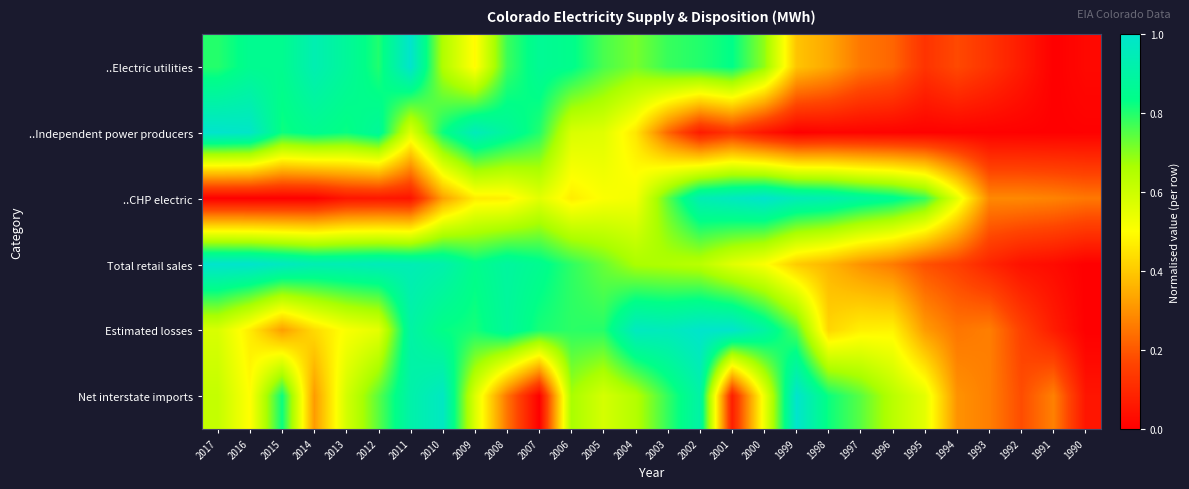

Reading left to right, list all the values displayed in this chart.

..Electric utilities: 2017=0.8	2016=0.9	2015=0.8	2014=0.9	2013=0.9	2012=0.8	2011=1.0	2010=0.7	2009=0.5	2008=0.8	2007=0.9	2006=0.8	2005=0.8	2004=0.7	2003=0.8	2002=0.8	2001=0.8	2000=0.7	1999=0.4	1998=0.3	1997=0.3	1996=0.2	1995=0.1	1994=0.2	1993=0.1	1992=0.1	1991=0.0	1990=0.0
..Independent power producers: 2017=1.0	2016=1.0	2015=0.8	2014=0.9	2013=0.8	2012=0.9	2011=0.6	2010=0.8	2009=1.0	2008=0.9	2007=0.8	2006=0.6	2005=0.6	2004=0.5	2003=0.2	2002=0.1	2001=0.1	2000=0.1	1999=0.0	1998=0.0	1997=0.0	1996=0.0	1995=0.0	1994=0.0	1993=0.0	1992=0.0	1991=0.0	1990=0.0
..CHP electric: 2017=0.0	2016=0.0	2015=0.0	2014=0.0	2013=0.1	2012=0.1	2011=0.0	2010=0.3	2009=0.5	2008=0.5	2007=0.6	2006=0.5	2005=0.5	2004=0.5	2003=0.7	2002=0.9	2001=1.0	2000=1.0	1999=0.9	1998=0.9	1997=0.9	1996=0.9	1995=0.8	1994=0.6	1993=0.3	1992=0.3	1991=0.3	1990=0.3
Total retail sales: 2017=1.0	2016=1.0	2015=1.0	2014=0.9	2013=0.9	2012=1.0	2011=0.9	2010=0.9	2009=0.8	2008=0.9	2007=0.9	2006=0.8	2005=0.7	2004=0.7	2003=0.7	2002=0.6	2001=0.6	2000=0.5	1999=0.4	1998=0.4	1997=0.3	1996=0.3	1995=0.2	1994=0.2	1993=0.1	1992=0.0	1991=0.0	1990=0.0
Estimated losses: 2017=0.6	2016=0.5	2015=0.3	2014=0.4	2013=0.5	2012=0.6	2011=0.9	2010=0.8	2009=0.8	2008=0.9	2007=0.8	2006=0.8	2005=0.8	2004=1.0	2003=1.0	2002=1.0	2001=1.0	2000=0.9	1999=0.8	1998=0.4	1997=0.5	1996=0.5	1995=0.3	1994=0.3	1993=0.3	1992=0.2	1991=0.1	1990=0.0
Net interstate imports: 2017=0.6	2016=0.5	2015=0.8	2014=0.3	2013=0.6	2012=0.7	2011=0.9	2010=1.0	2009=0.6	2008=0.3	2007=0.0	2006=0.7	2005=0.6	2004=0.6	2003=0.8	2002=0.9	2001=0.1	2000=0.5	1999=1.0	1998=0.8	1997=0.7	1996=0.6	1995=0.6	1994=0.3	1993=0.3	1992=0.2	1991=0.3	1990=0.1